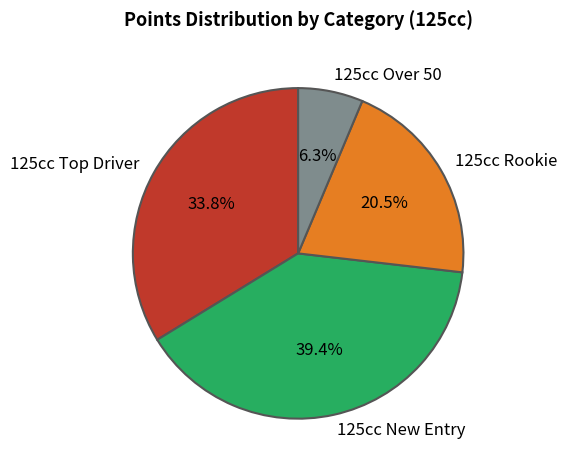

How many slices are in this pie chart?

4